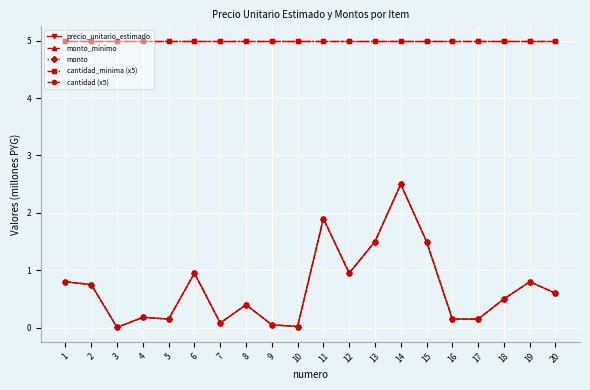

What is the total value across all series at 8?

11.2